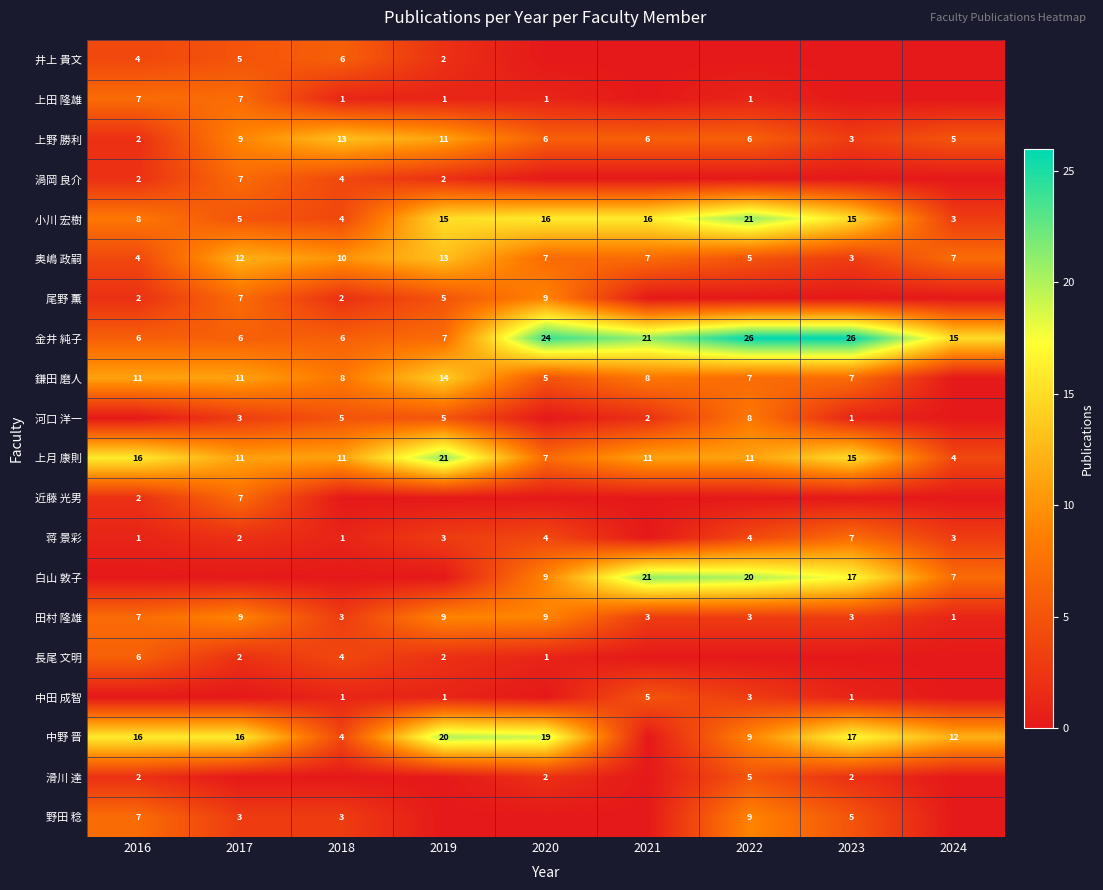

Where is 金井 純子 nearest to the value 16?

2024